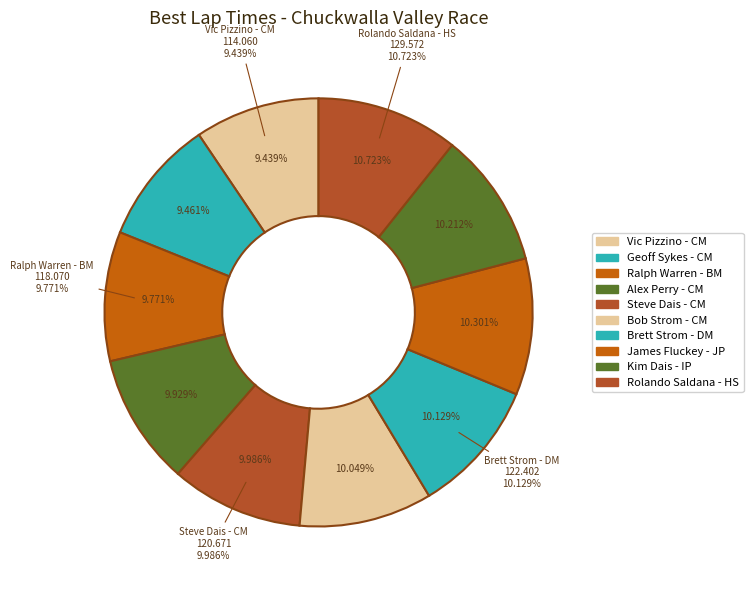

To the nearest percent, what portion does Steve Dais - CM represent?

10%